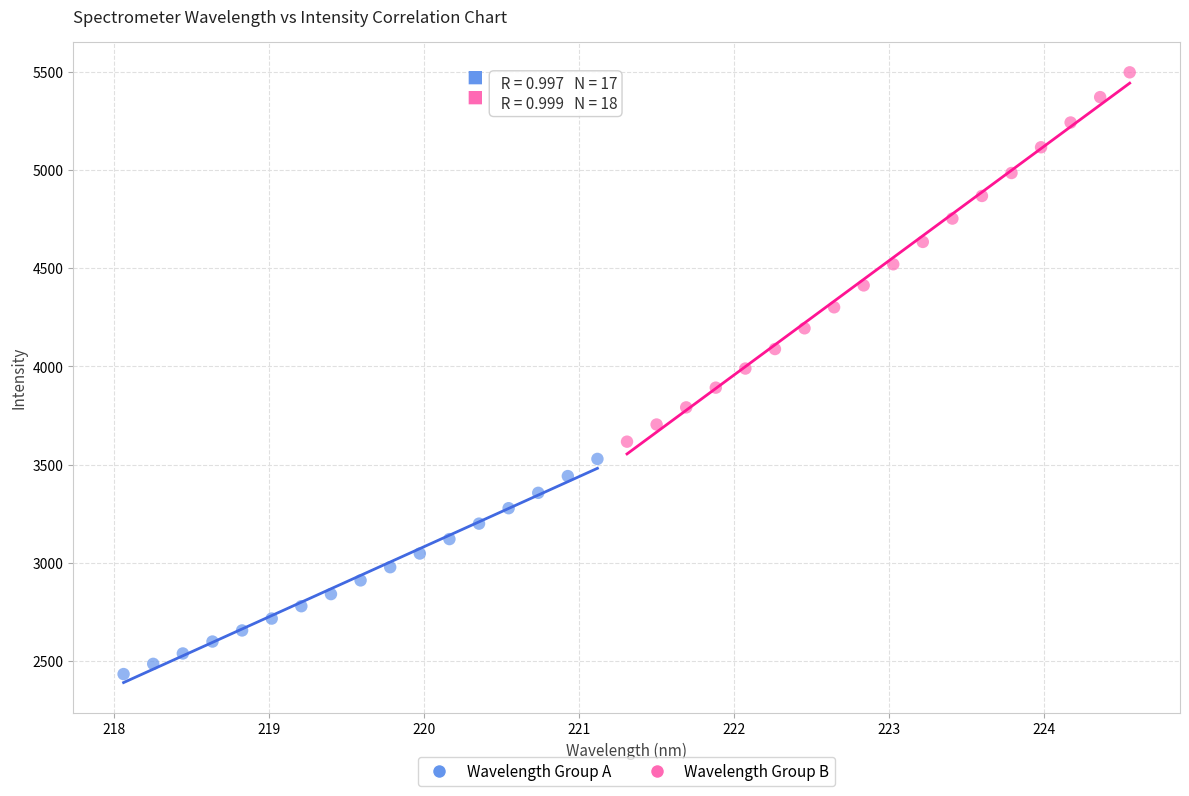

Which series contains the highest Y value?

Wavelength Group B